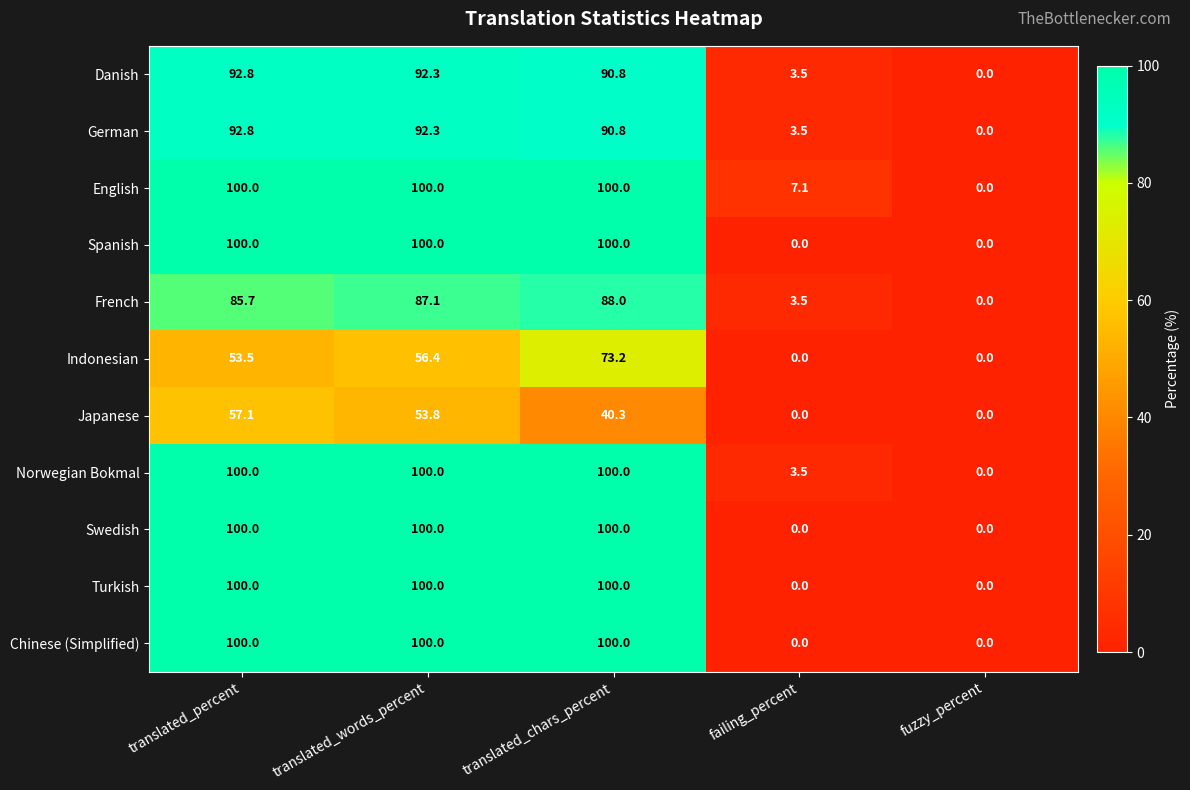

At which label is Norwegian Bokmal closest to 50?

failing_percent